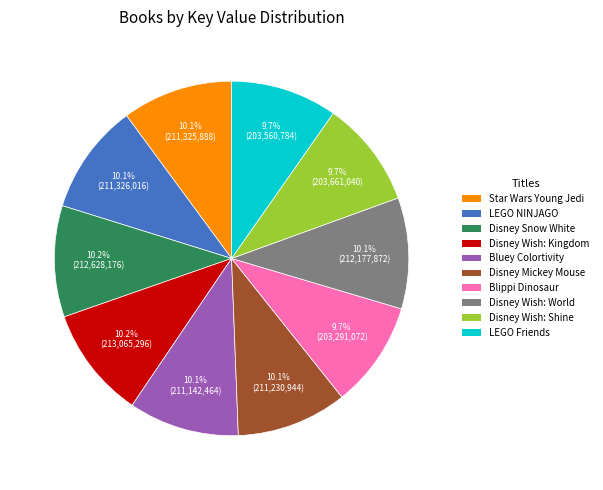

Is there any slice that represents more than half of the pie?

No